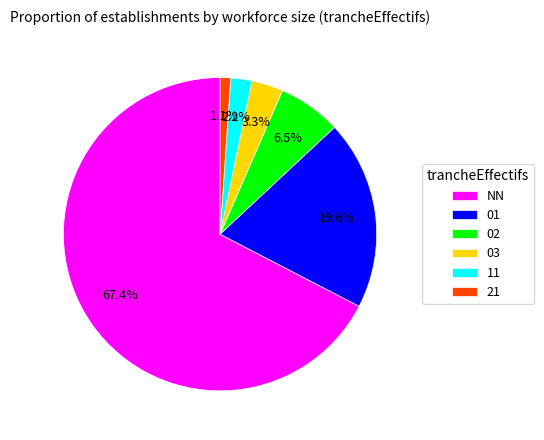

Does 21 account for over 50% of the chart?

No